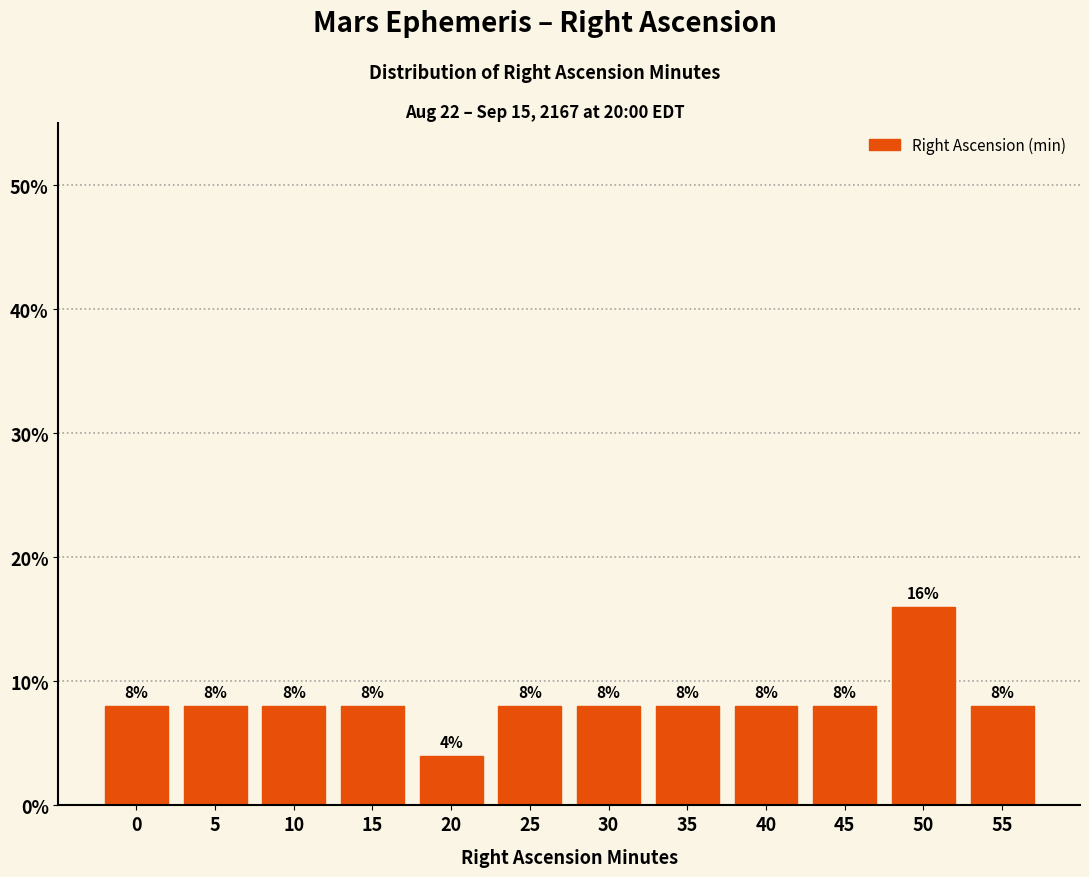

Reading left to right, transcribe all the data shown in this chart.

8	8	8	8	4	8	8	8	8	8	16	8